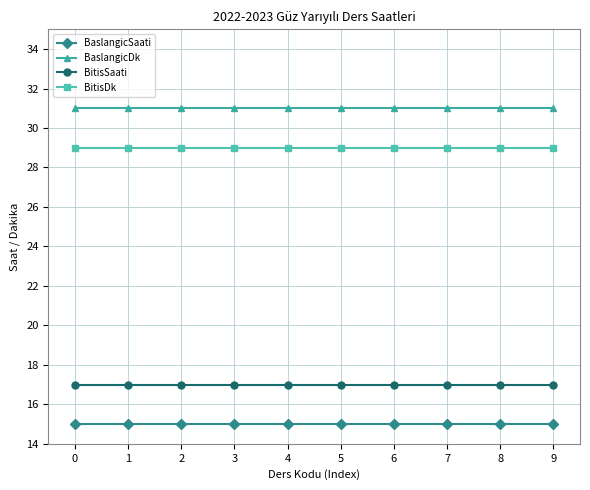

Is this an area chart (filled region under the line)?

No